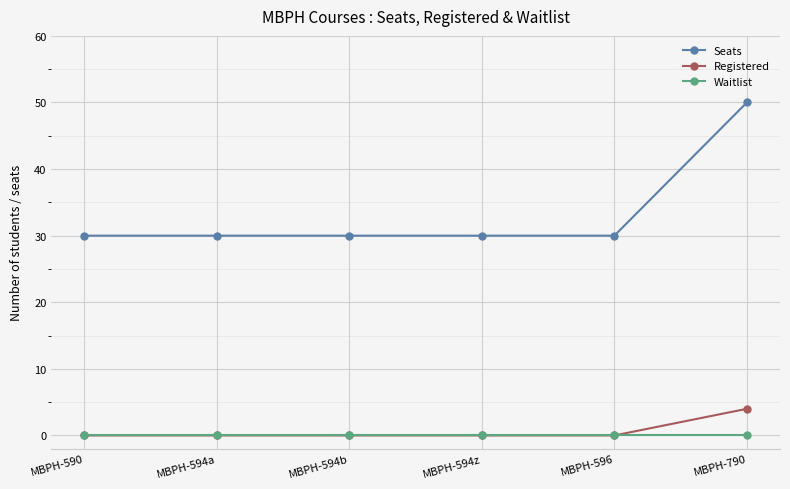

Which series has the largest range (max minus min)?

Seats